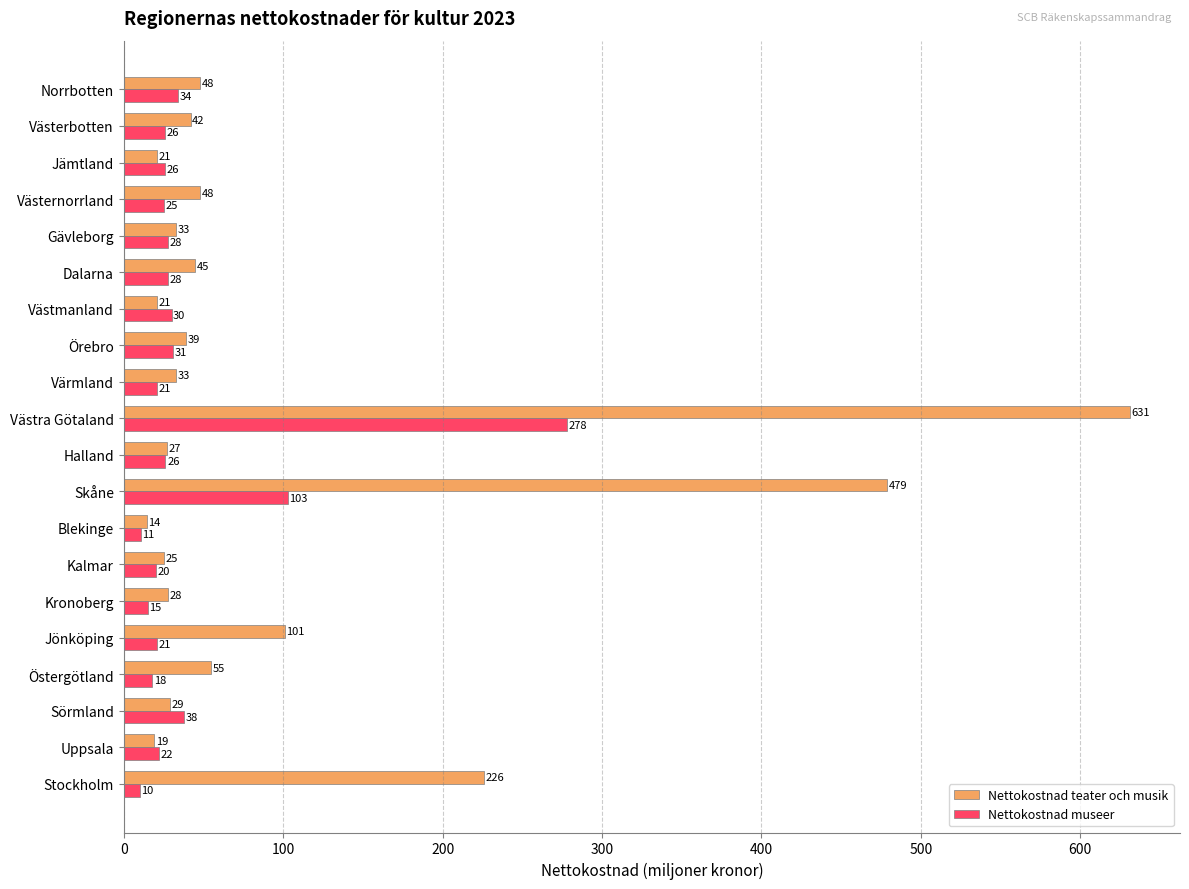

Between Halland and Gävleborg, which series saw the biggest shift?

Nettokostnad teater och musik